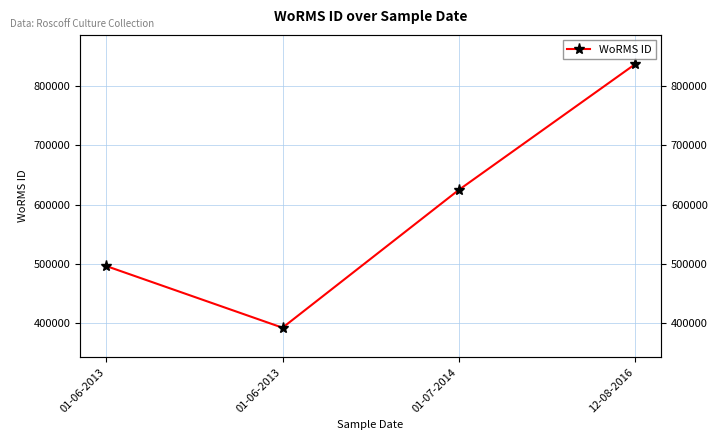

What is the difference between the values at 01-06-2013 and 12-08-2016?

445566